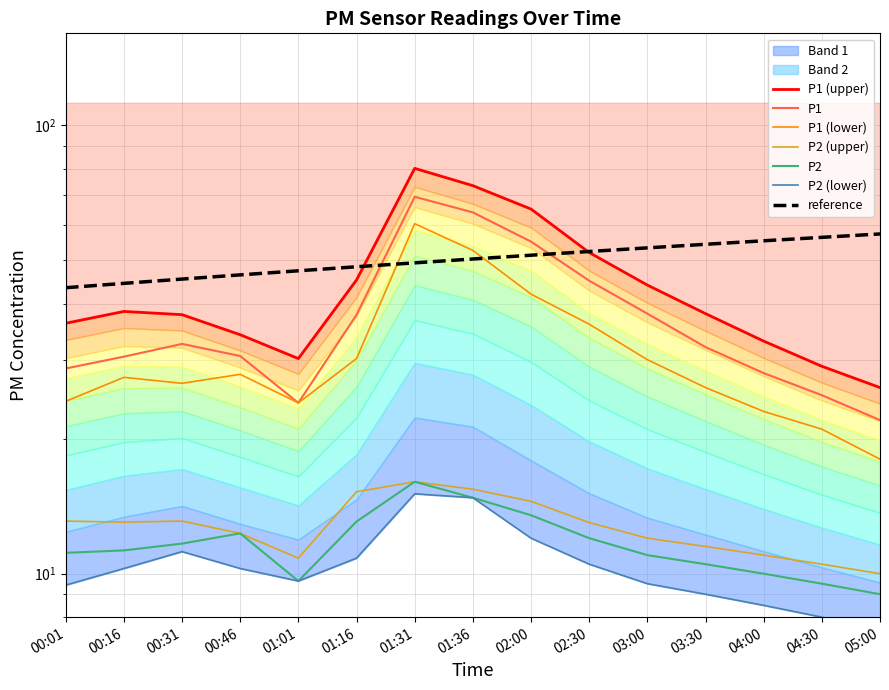

True or false: P1 has a value of 30.5 at 00:16.

True